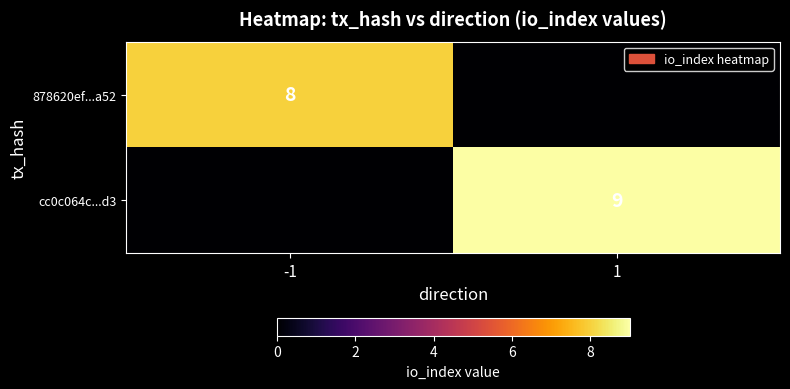

True or false: 878620ef...a52 has a value of 3 at -1.

False